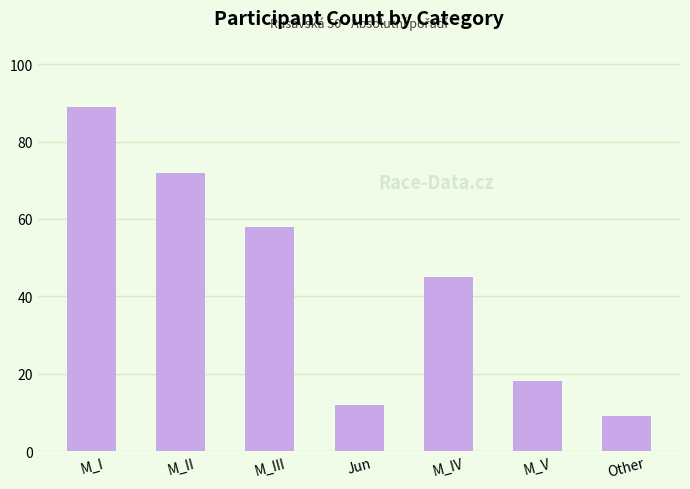

What is the difference between the second highest and minimum values?

63